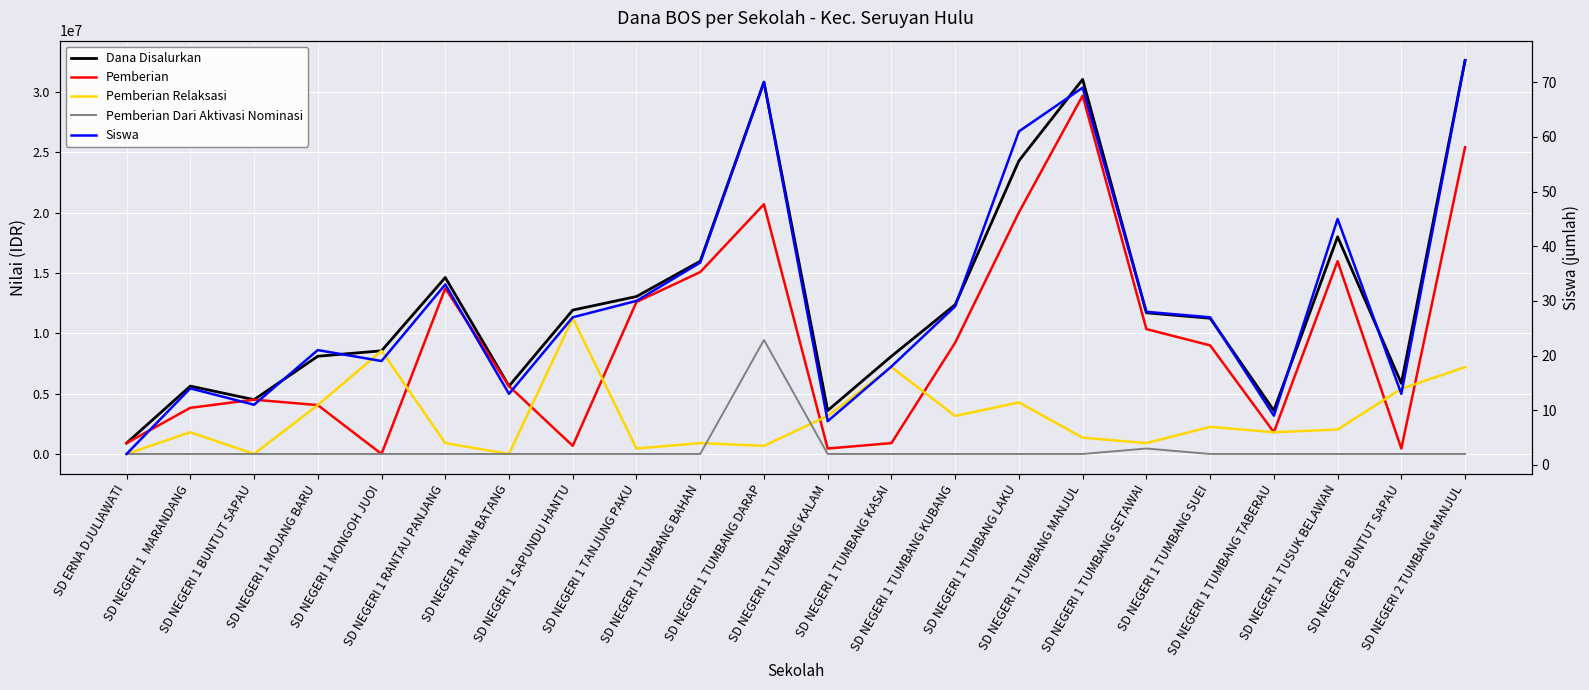

What is the difference between the second highest and second lowest values in the Siswa series?

62